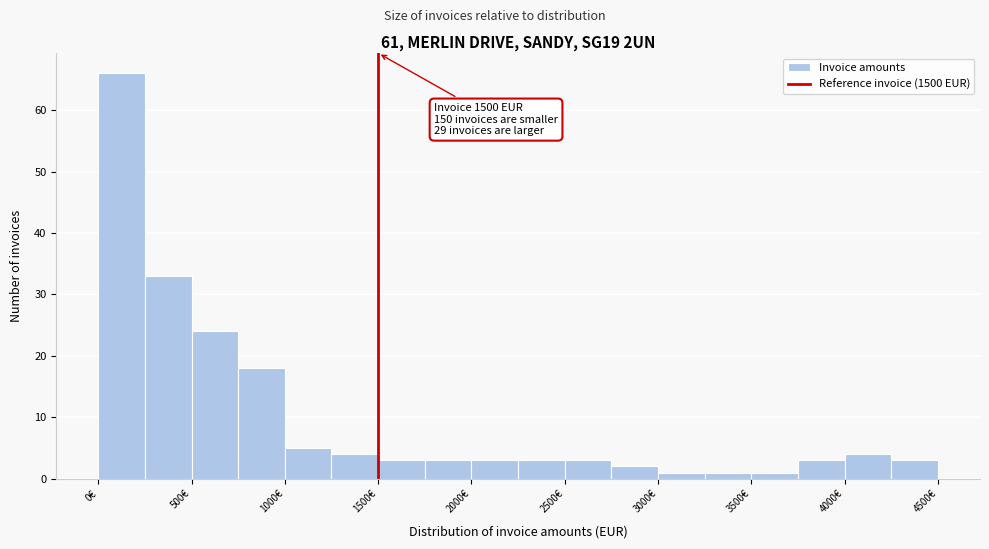

Which range on the x-axis has the tallest bar?

0 to 250